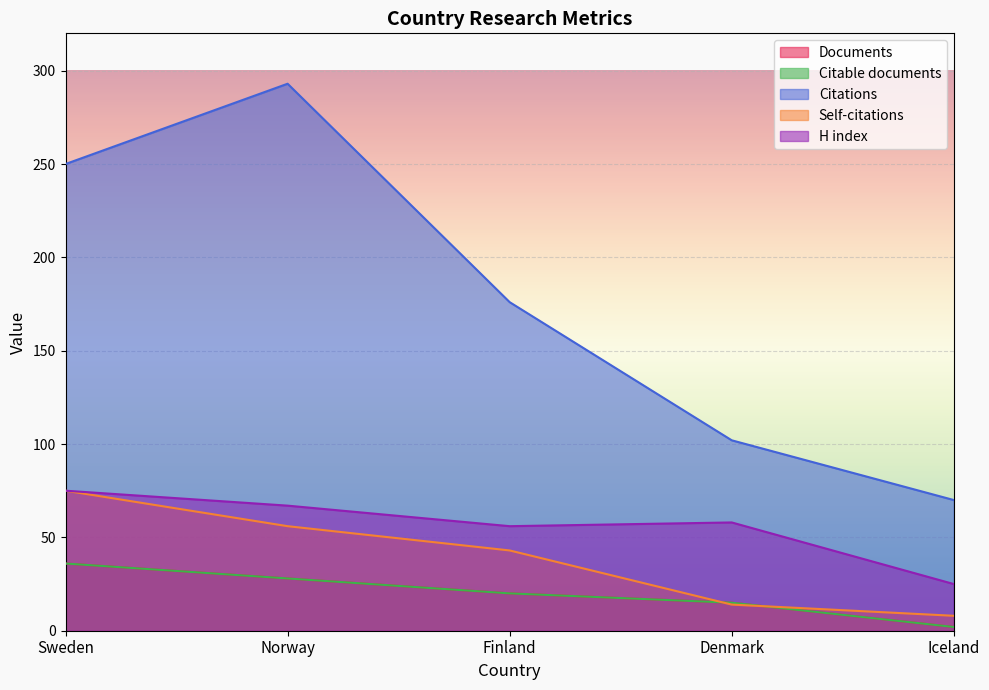

Count the Citations values in the range 102 to 250.

3